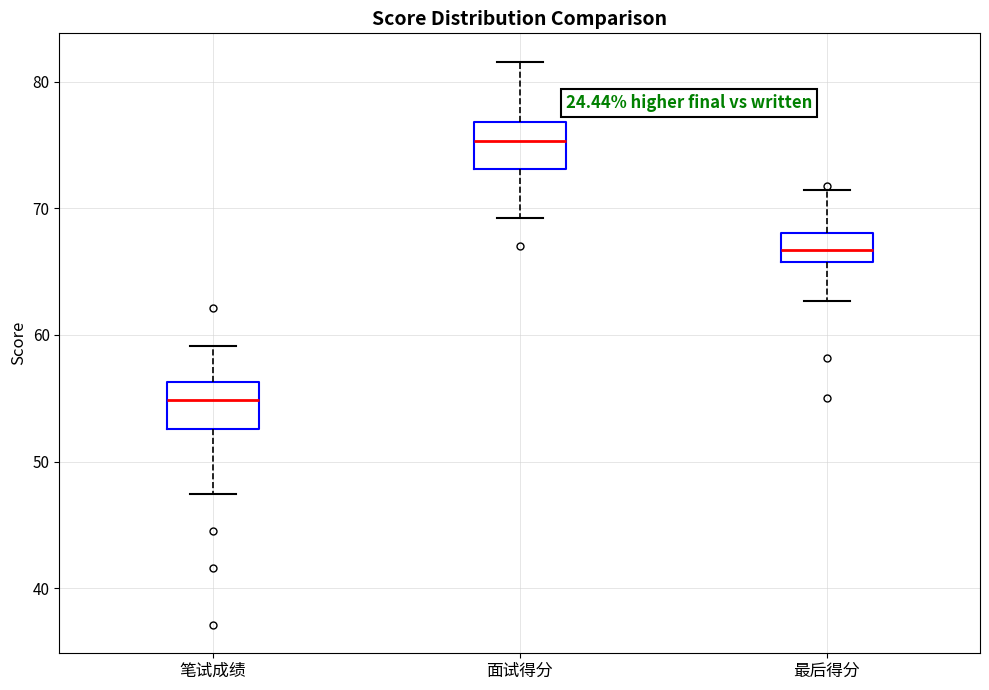

Reading left to right, transcribe this box plot: for each box, give where its median line is, the range the box spans, and where its two whiskers end, as read against the y-axis. The values are not printed on the chart, so give them approximately, as read against the axis.

笔试成绩: median 55, box 53 to 56, whiskers 47 to 59
面试得分: median 75, box 73 to 77, whiskers 69 to 82
最后得分: median 67, box 66 to 68, whiskers 63 to 71